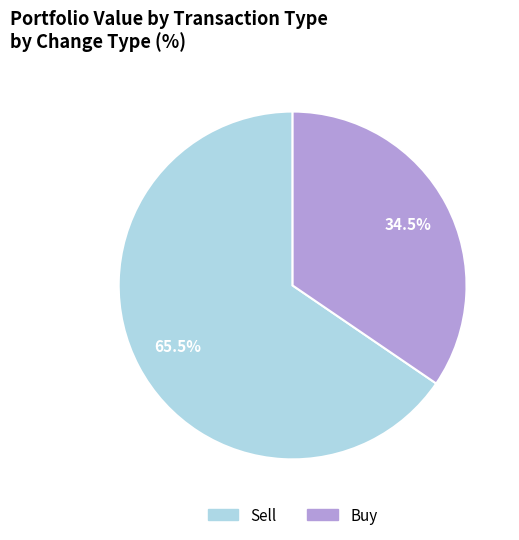

Does Sell represent more than half of the total?

Yes